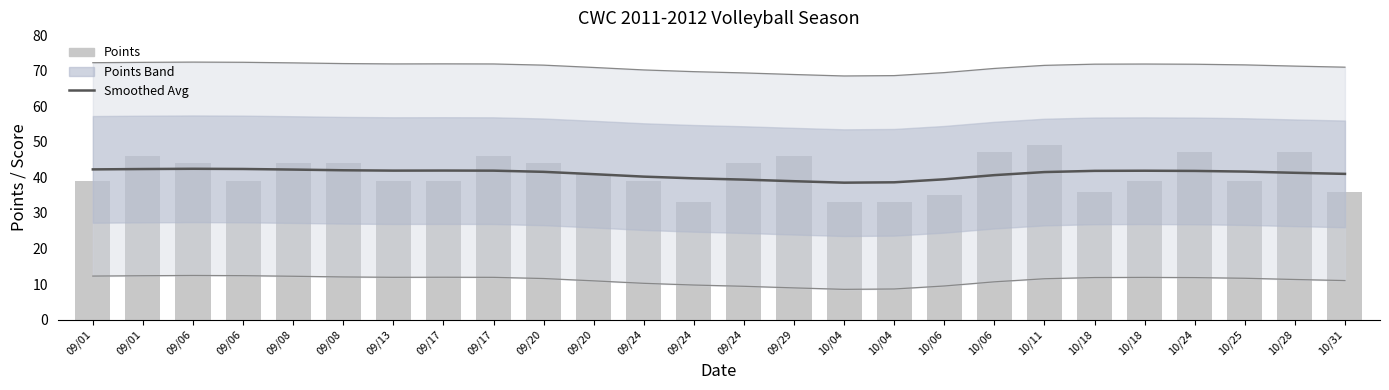

What is the difference between the second highest and minimum values in the Avg Points (smoothed) series?

3.8